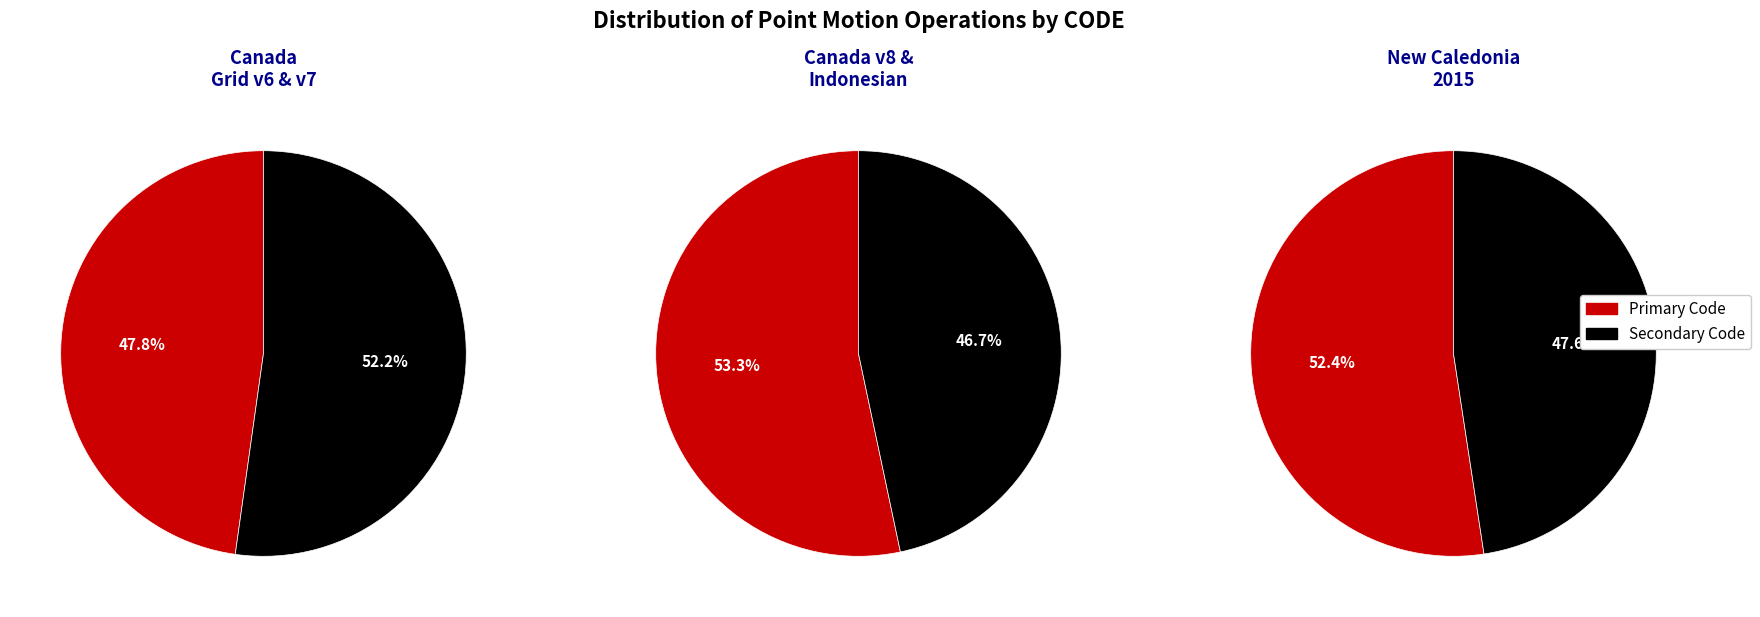

Does Canada velocity grid v7 represent more than half of the total?

No